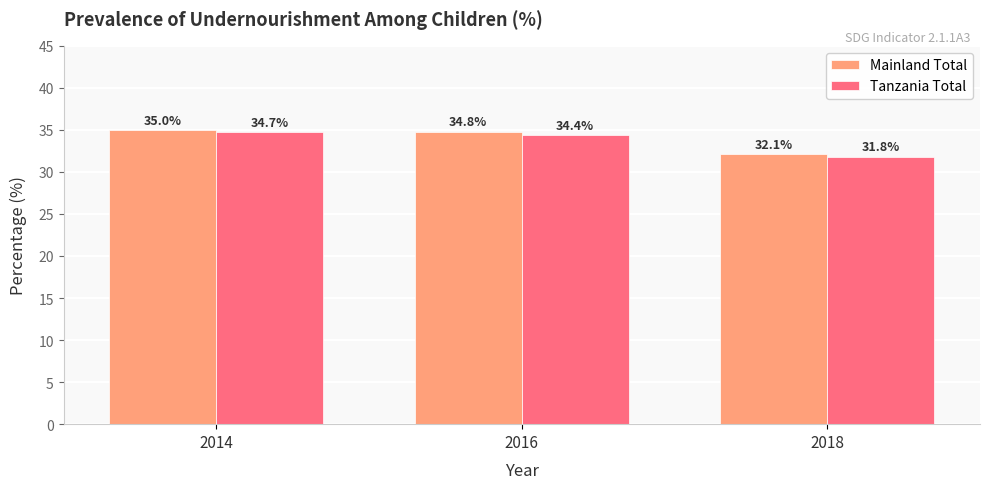

Reading left to right, what are all the values shown in this chart?

Mainland Total: 35.0	34.8	32.1
Tanzania Total: 34.7	34.4	31.8